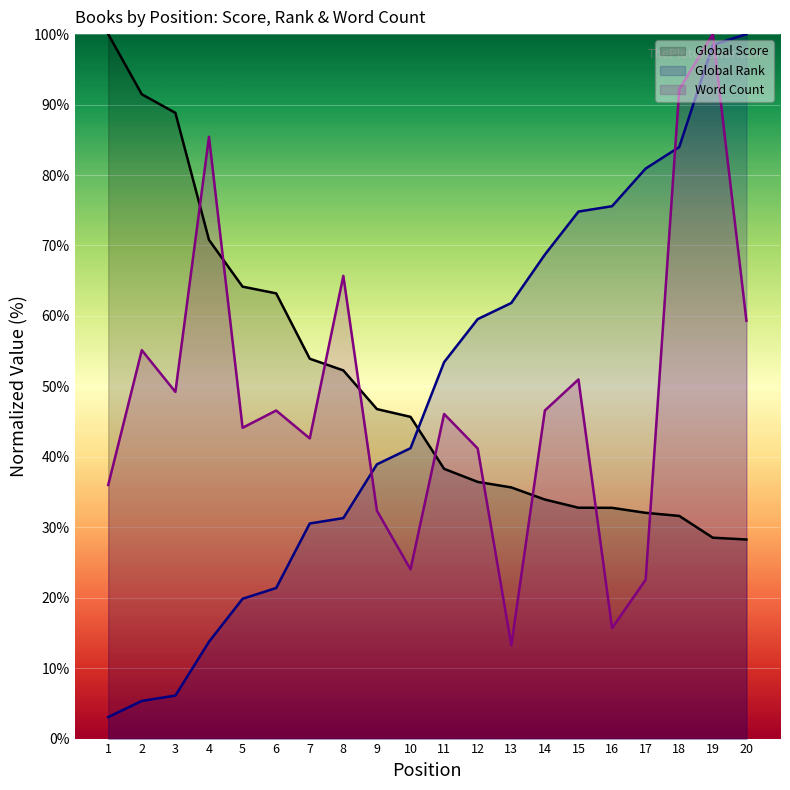

How many data points in Global Score are above 45?

10